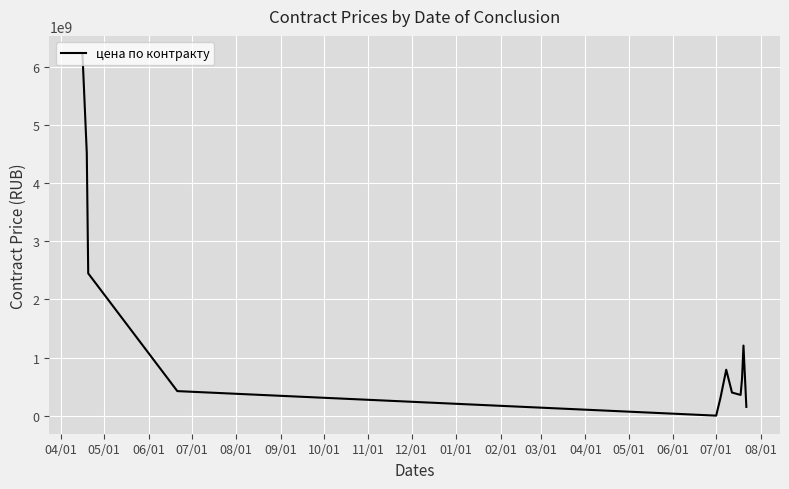

What is the maximum value shown in the chart?

6217442799.3